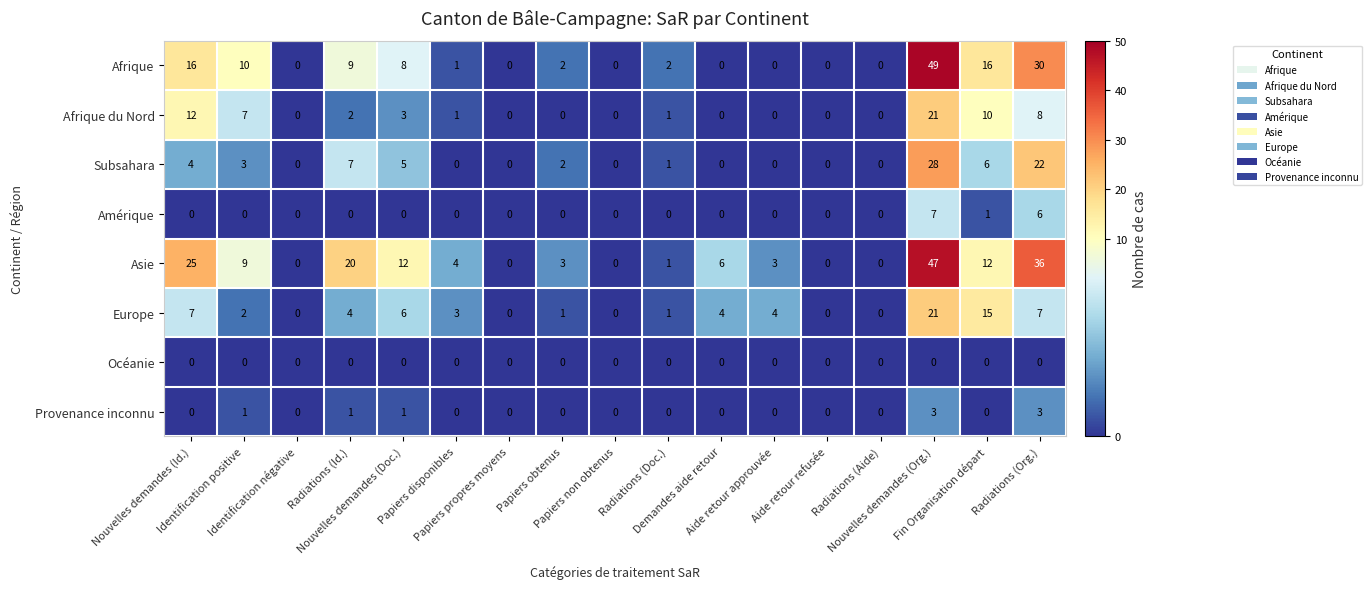

At which category is the sum across all series the highest?

Nouvelles demandes (Org.)